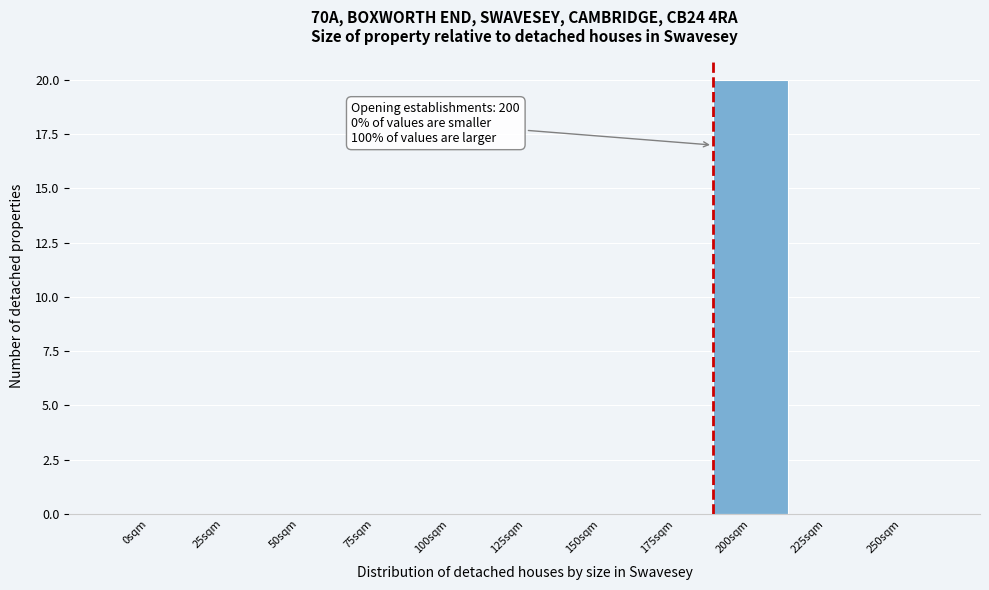

Reading left to right, transcribe all the data shown in this chart.

0sqm=0	25sqm=0	50sqm=0	75sqm=0	100sqm=0	125sqm=0	150sqm=0	175sqm=0	200sqm=20	225sqm=0	250sqm=0